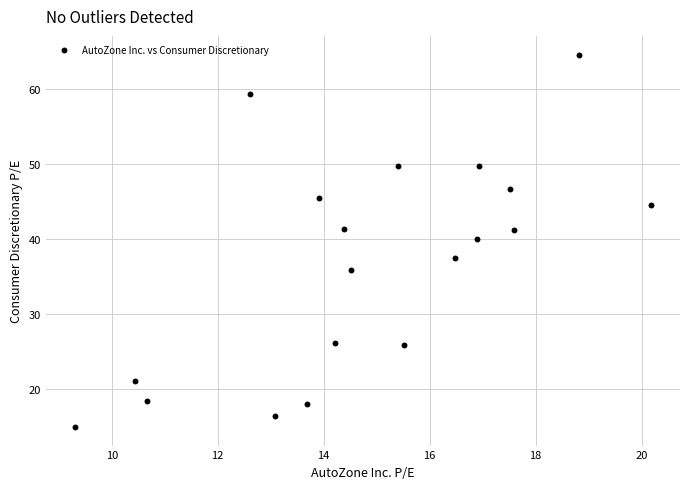

What is the range of X values (max minus min)?

10.9